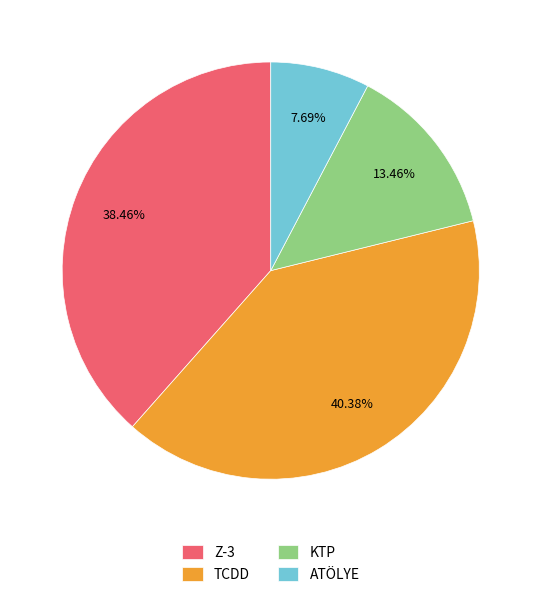

Rank the categories by value from lowest to highest.

ATÖLYE, KTP, Z-3, TCDD